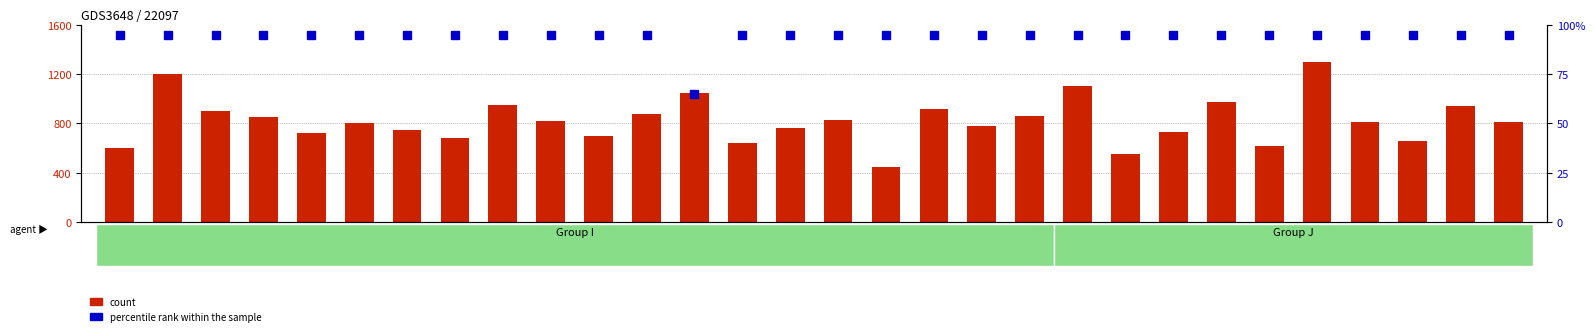

Reading left to right, what are all the values shown in this chart?

count: I-1=600	I-2=1200	I-3=900	I-4=850	I-5=720	I-6=800	I-7=750	I-8=680	I-9=950	I-10=820	I-11=700	I-12=880	I-13=1050	I-14=640	I-15=760	I-16=830	I-17=450	I-18=920	I-19=780	I-20=860	J-1=1100	J-2=550	J-3=730	J-4=970	J-5=620	J-6=1300	J-7=810	J-8=660	J-9=940	J-10=815
percentile rank within the sample: I-1=95	I-2=95	I-3=95	I-4=95	I-5=95	I-6=95	I-7=95	I-8=95	I-9=95	I-10=95	I-11=95	I-12=95	I-13=65	I-14=95	I-15=95	I-16=95	I-17=95	I-18=95	I-19=95	I-20=95	J-1=95	J-2=95	J-3=95	J-4=95	J-5=95	J-6=95	J-7=95	J-8=95	J-9=95	J-10=95